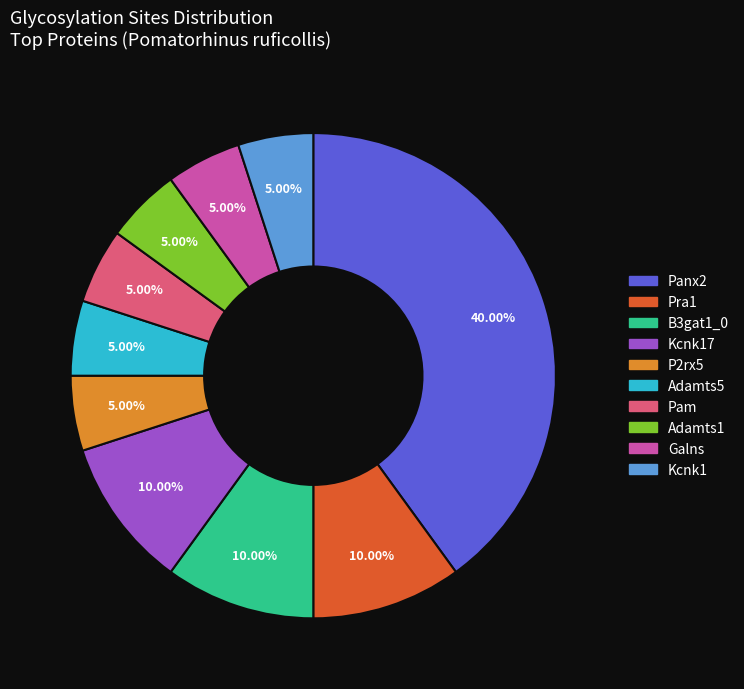

Is there any slice that represents more than half of the pie?

No